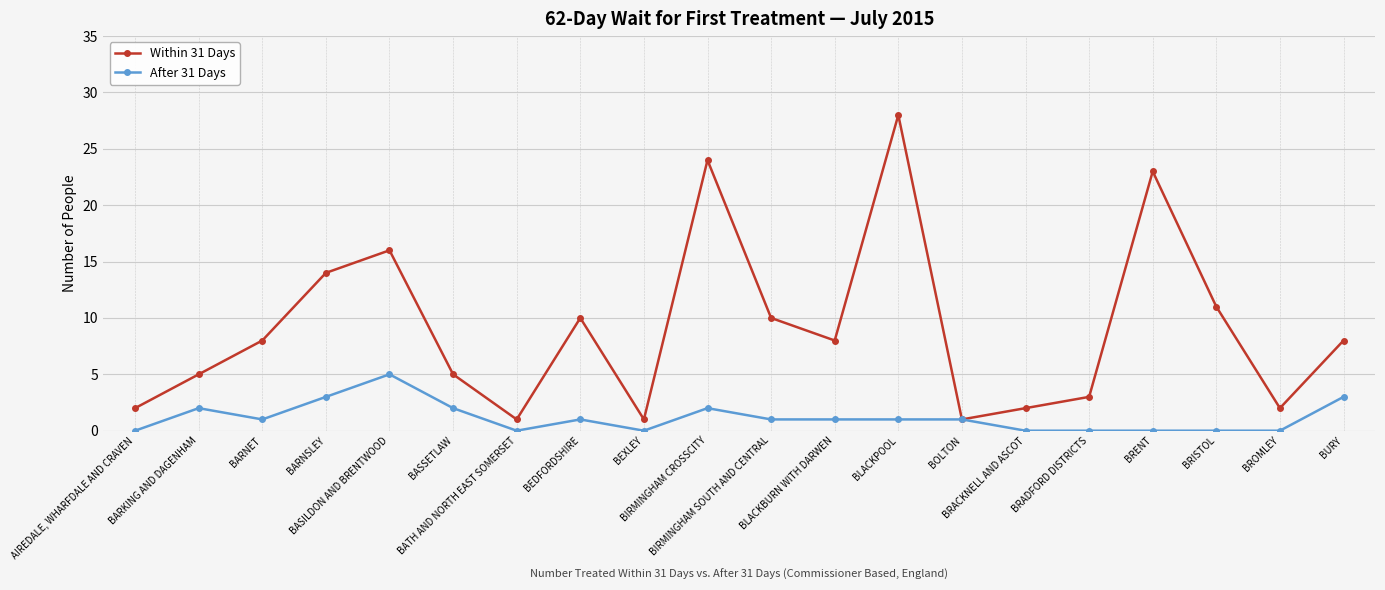

What is the difference between the maximum and second lowest values in the After 31 Days series?

5